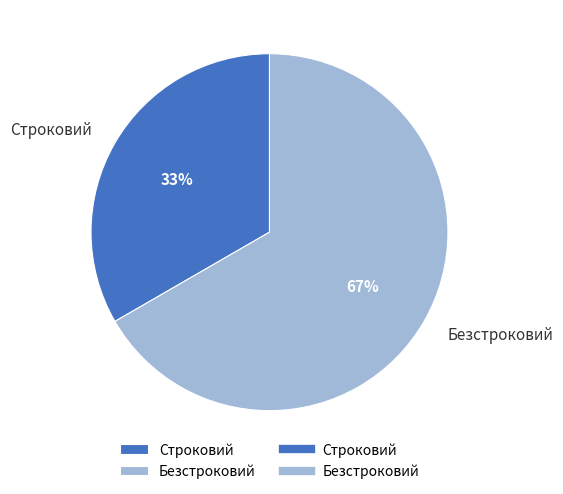

To the nearest percent, what is the combined percentage of Безстроковий and Строковий?

100%